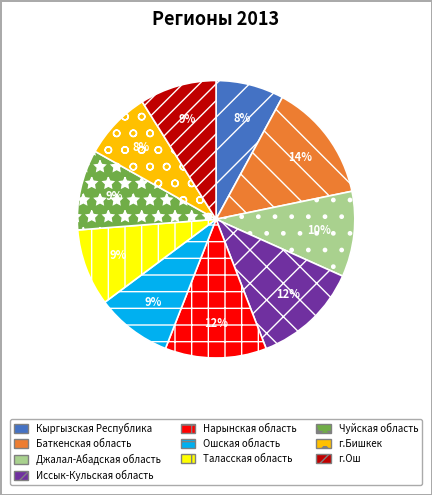

To the nearest percent, what is the difference between the largest and smallest slice percentages?

6%